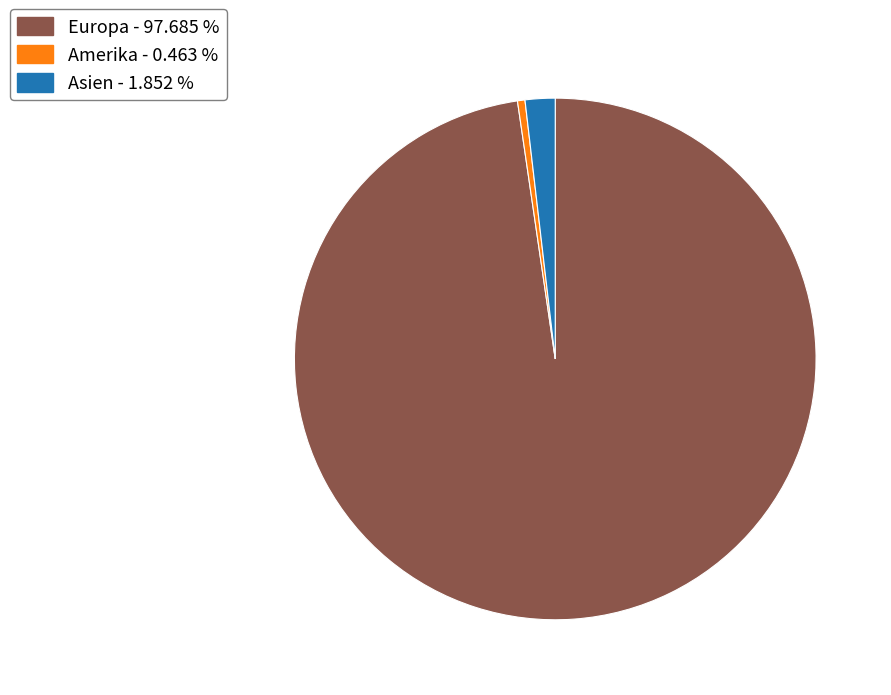

Is Amerika - 0.463 % the majority of the pie?

No